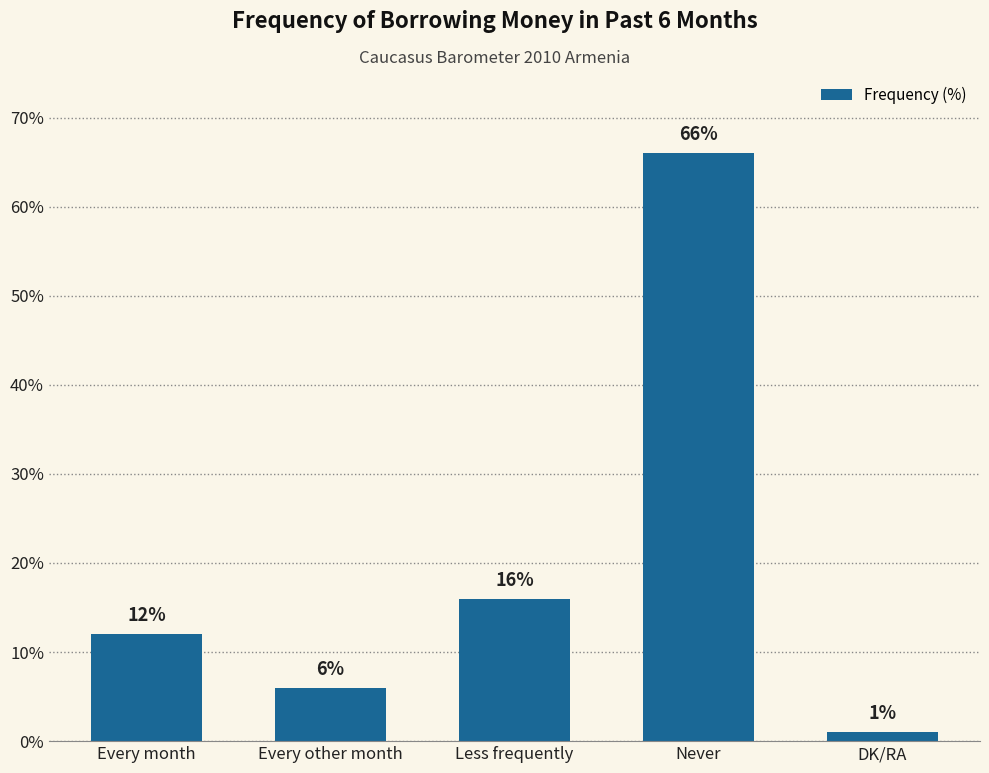

Reading right to left, extract all data points from this chart.

1	66	16	6	12